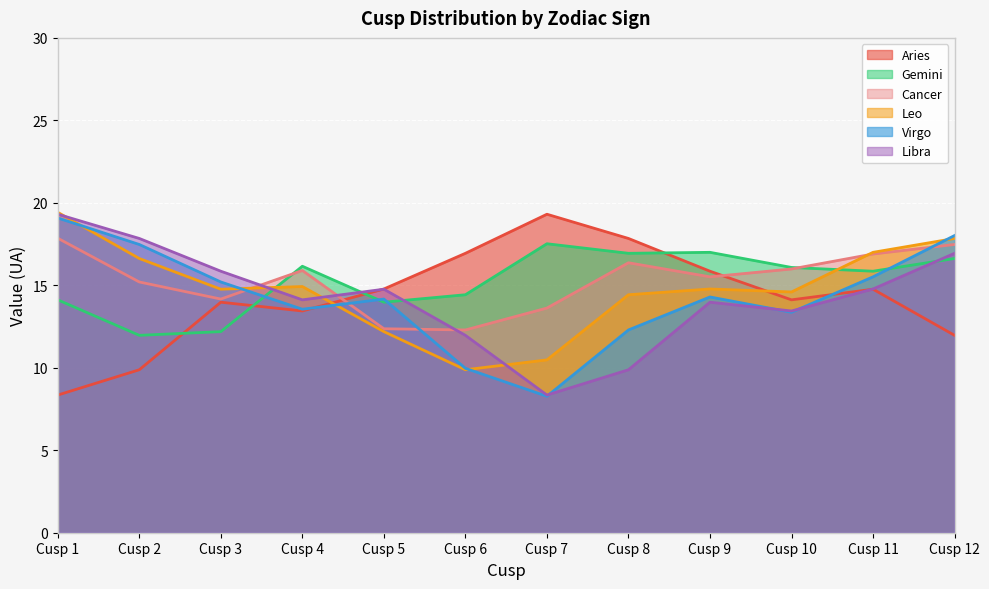

Which category has the highest value in the Leo series?

Cusp 1